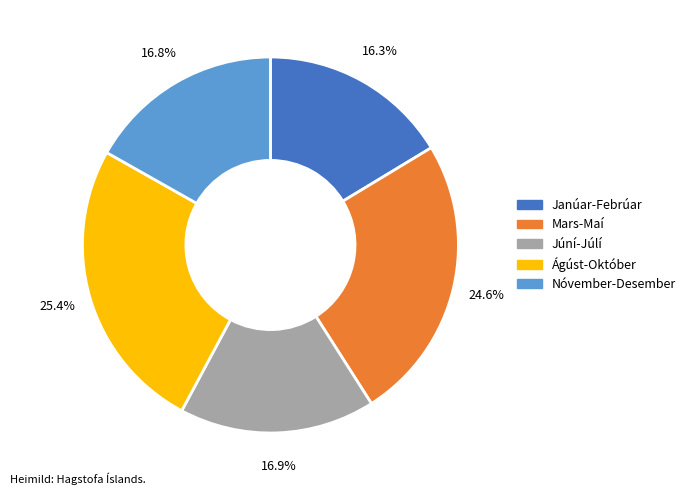

How many segments does this pie chart have?

5